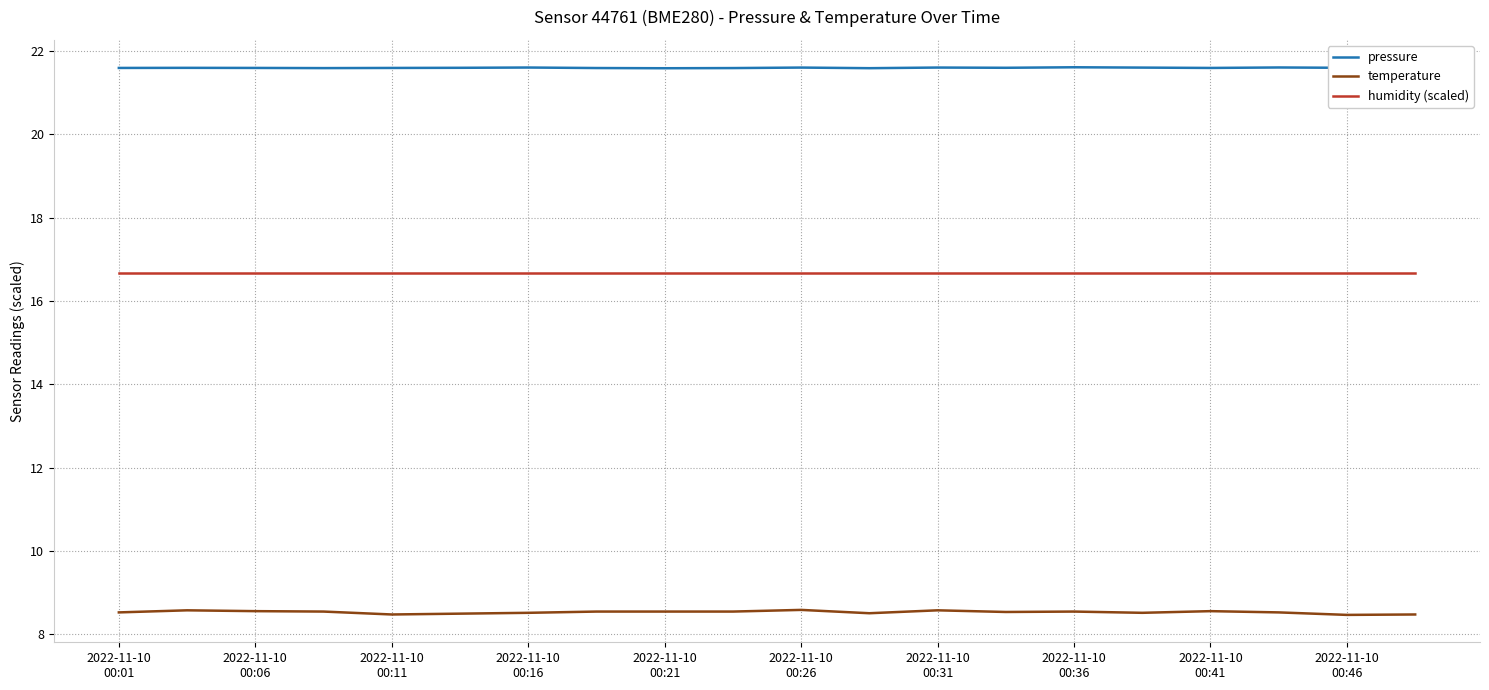

Which series has the widest spread of values?

temperature